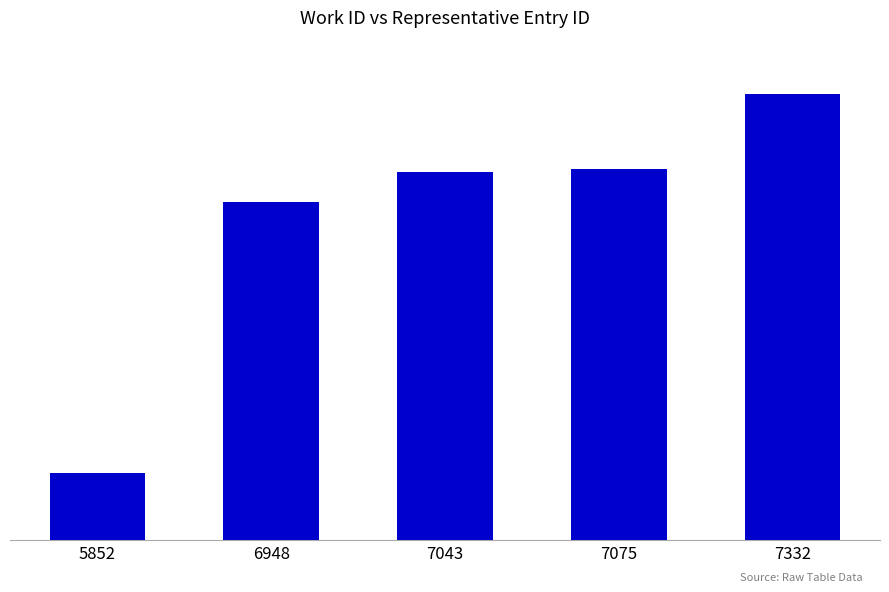

What is the value of the 2nd bar from the left?

18726